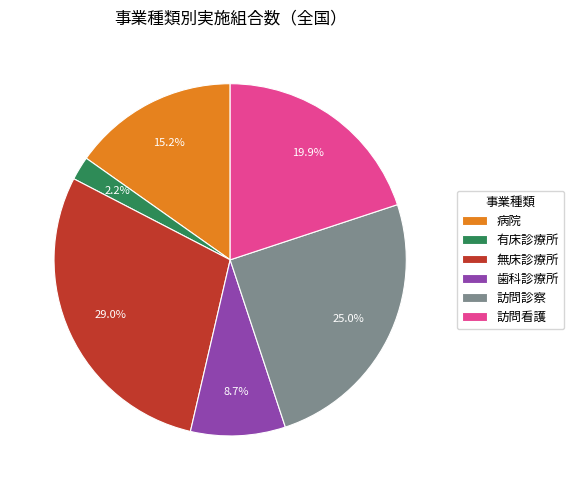

Which slice is the largest?

無床診療所